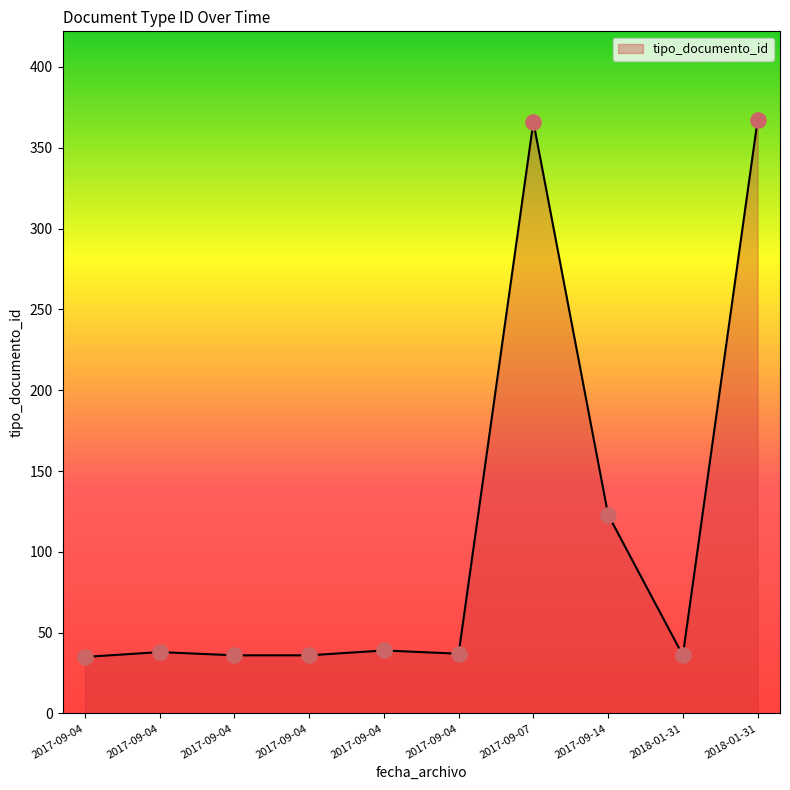

Between 2017-09-14 and 2017-09-07, which is larger?

2017-09-07